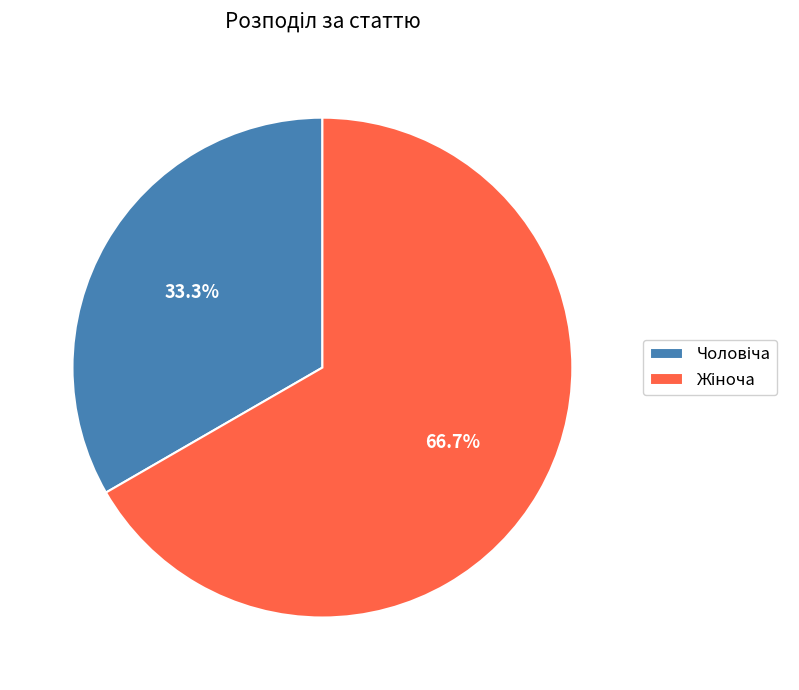

Does any single category account for the majority?

Yes